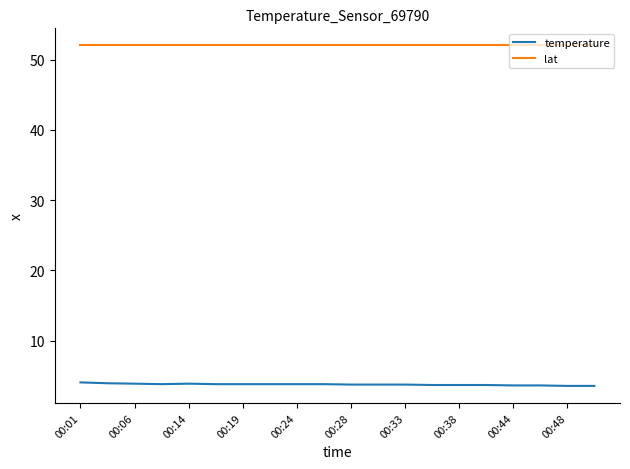

What is the smallest value displayed?

3.6